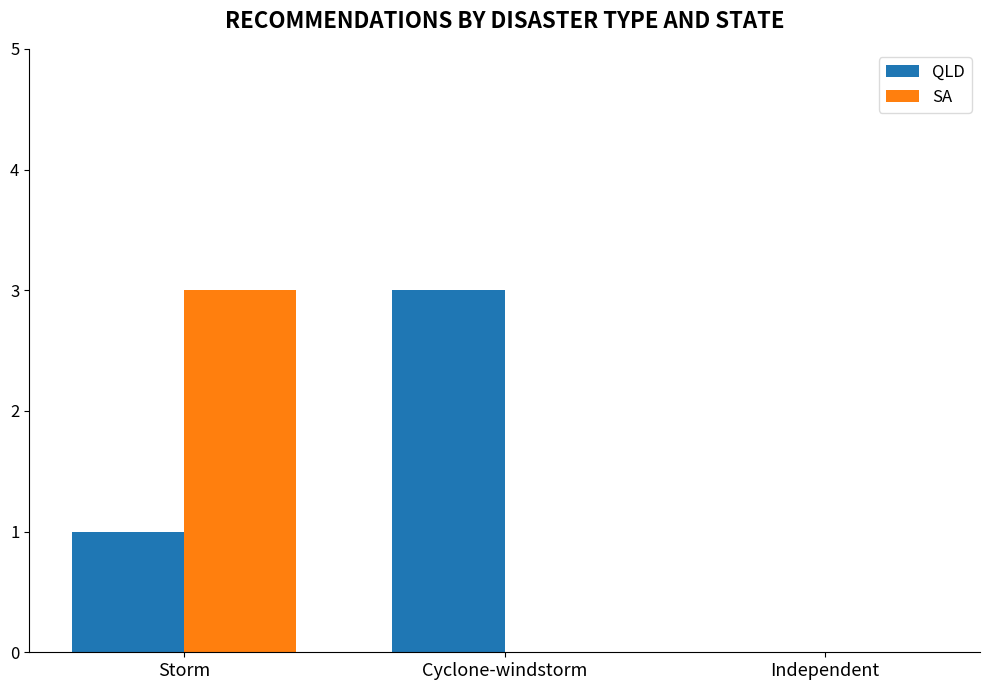

Between Storm and Independent, which series saw the biggest shift?

SA